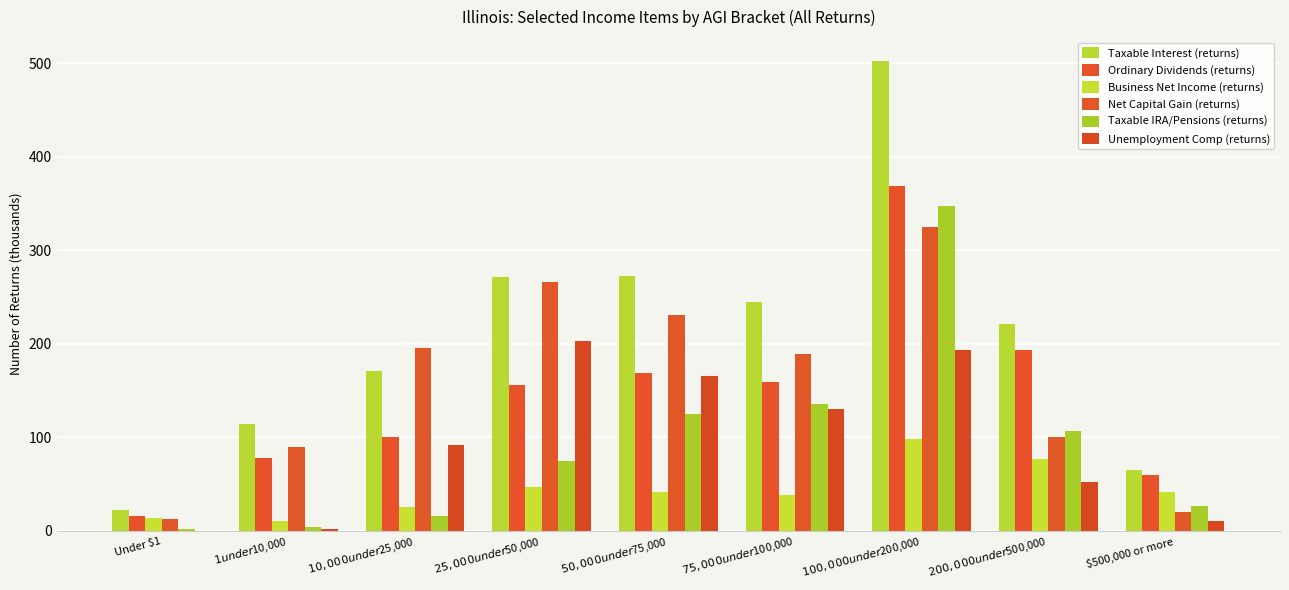

Reading left to right, extract all data points from this chart.

Taxable Interest (returns): 22.1	114.4	170.8	271.8	273.0	245.3	503.0	221.3	65.3
Ordinary Dividends (returns): 15.7	78.0	100.4	156.4	168.7	159.6	368.4	192.9	60.3
Business Net Income (returns): 13.9	10.1	25.5	46.6	41.7	38.0	98.6	76.9	42.0
Net Capital Gain (returns): 12.2	89.7	195.3	266.3	230.9	189.5	325.5	100.7	19.9
Taxable IRA/Pensions (returns): 2.1	4.3	15.8	74.7	124.7	136.0	347.7	106.4	26.7
Unemployment Comp (returns): 0.0	1.8	91.5	203.2	166.0	130.6	193.5	52.2	10.8